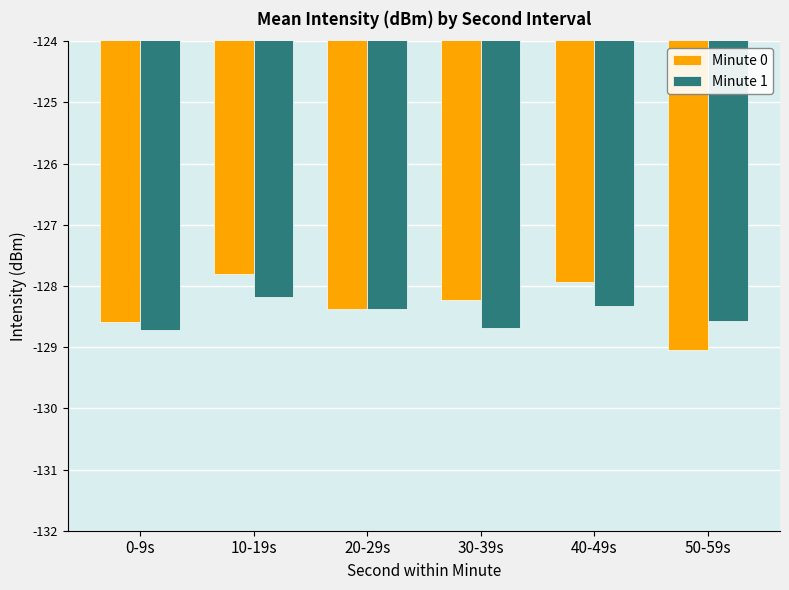

List the series in order of their overall mean, highest first.

Minute 0, Minute 1